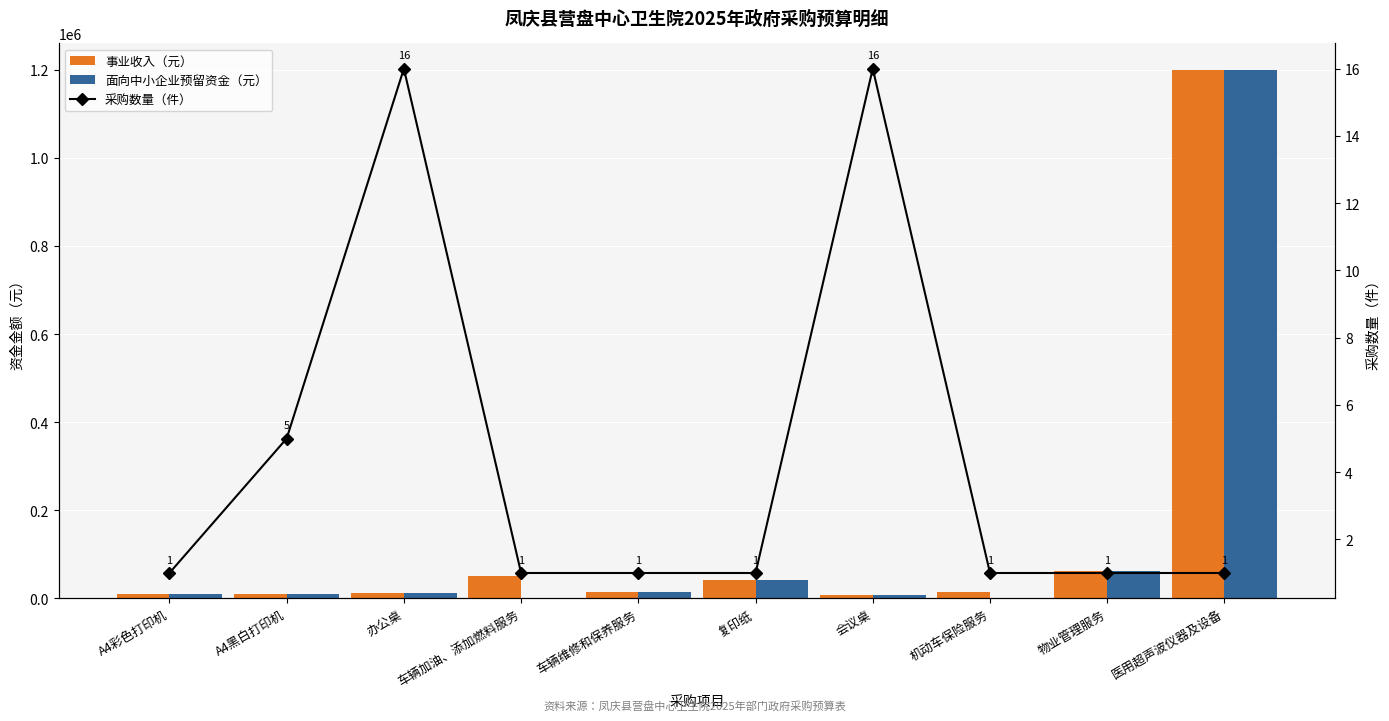

Reading left to right, extract all data points from this chart.

事业收入（元）: 9500	10500	12800	50000	15000	42000	7200	15000	62400	1200000
面向中小企业预留资金（元）: 9500	10500	12800	0	15000	42000	7200	0	62400	1200000
采购数量（件）: 1	5	16	1	1	1	16	1	1	1